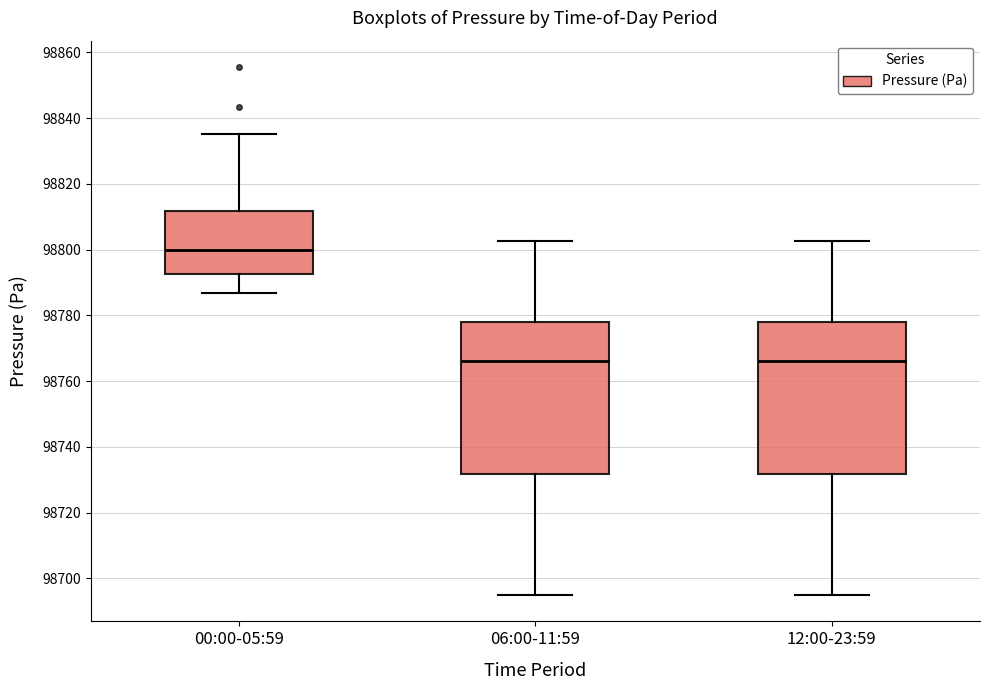

Where does the upper whisker of the box for 12:00-23:59 end on the y-axis? The values are not printed on the chart, so give them approximately, as read against the axis.

98802